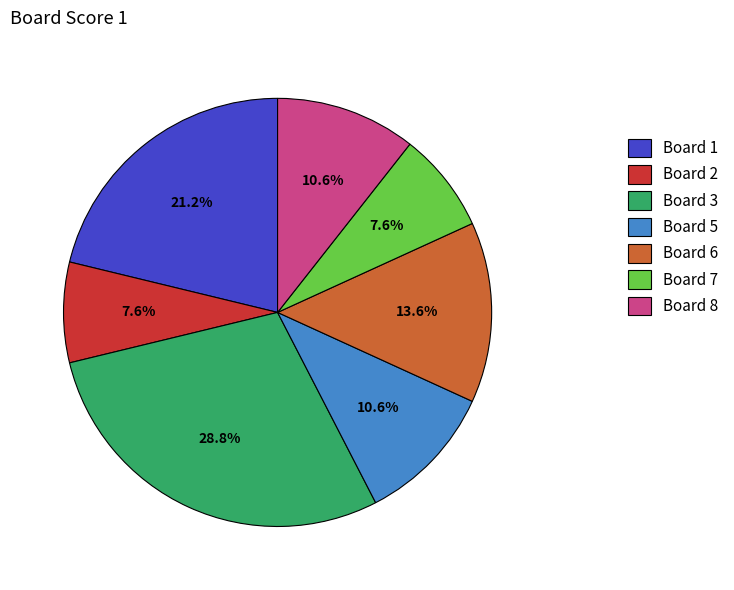

How many segments does this pie chart have?

7